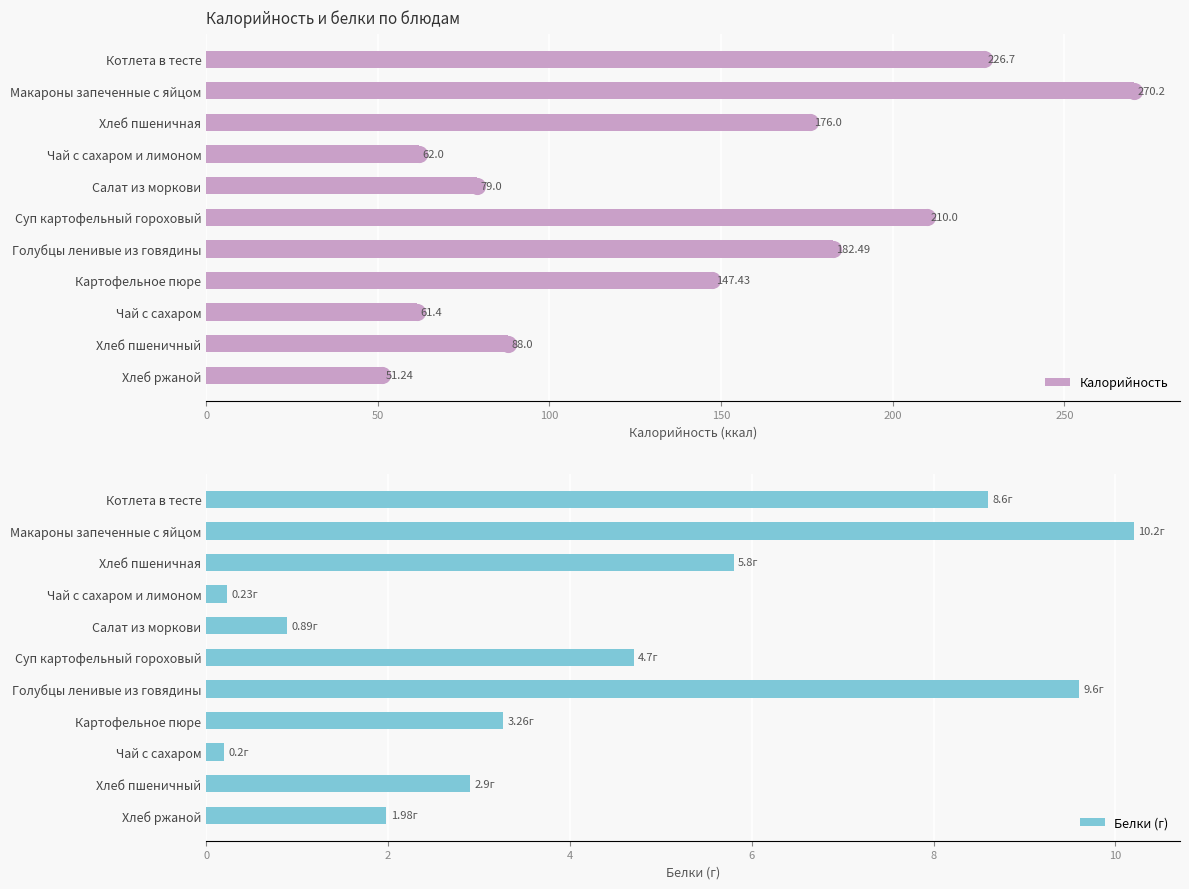

Rank the categories by Калорийность value from lowest to highest.

Хлеб ржаной, Чай с сахаром, Чай с сахаром и лимоном, Салат из моркови, Хлеб пшеничный, Картофельное пюре, Хлеб пшеничная, Голубцы ленивые из говядины, Суп картофельный гороховый, Котлета в тесте, Макароны запеченные с яйцом